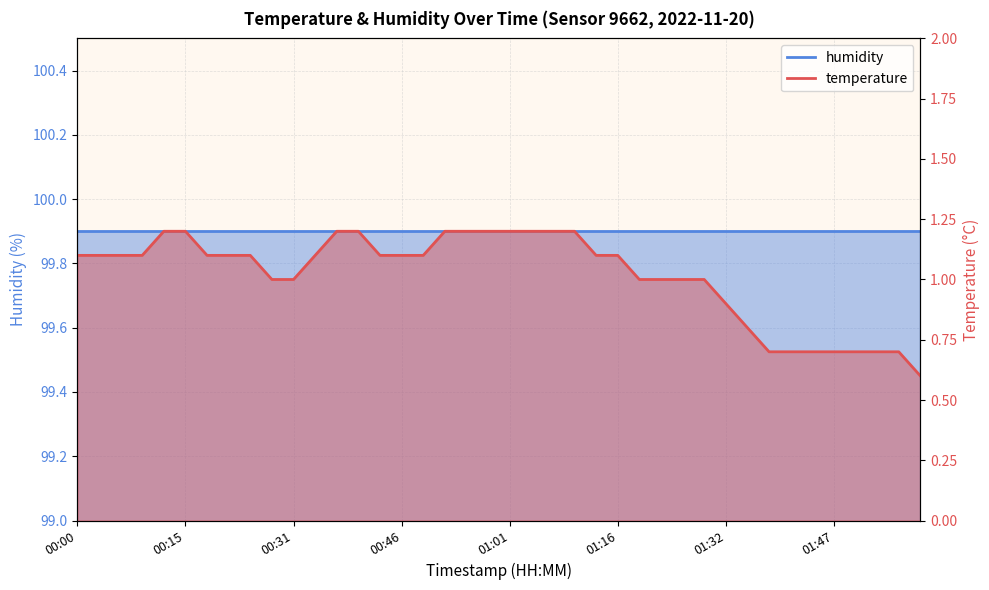

Reading right to left, extract all data points from this chart.

02:00=0.6	01:57=0.7	01:54=0.7	01:50=0.7	01:47=0.7	01:44=0.7	01:41=0.7	01:38=0.7	01:35=0.8	01:32=0.9	01:29=1.0	01:26=1.0	01:22=1.0	01:19=1.0	01:16=1.1	01:13=1.1	01:10=1.2	01:07=1.2	01:04=1.2	01:01=1.2	00:58=1.2	00:55=1.2	00:52=1.2	00:49=1.1	00:46=1.1	00:43=1.1	00:40=1.2	00:37=1.2	00:34=1.1	00:31=1.0	00:28=1.0	00:25=1.1	00:22=1.1	00:19=1.1	00:15=1.2	00:12=1.2	00:09=1.1	00:06=1.1	00:03=1.1	00:00=1.1